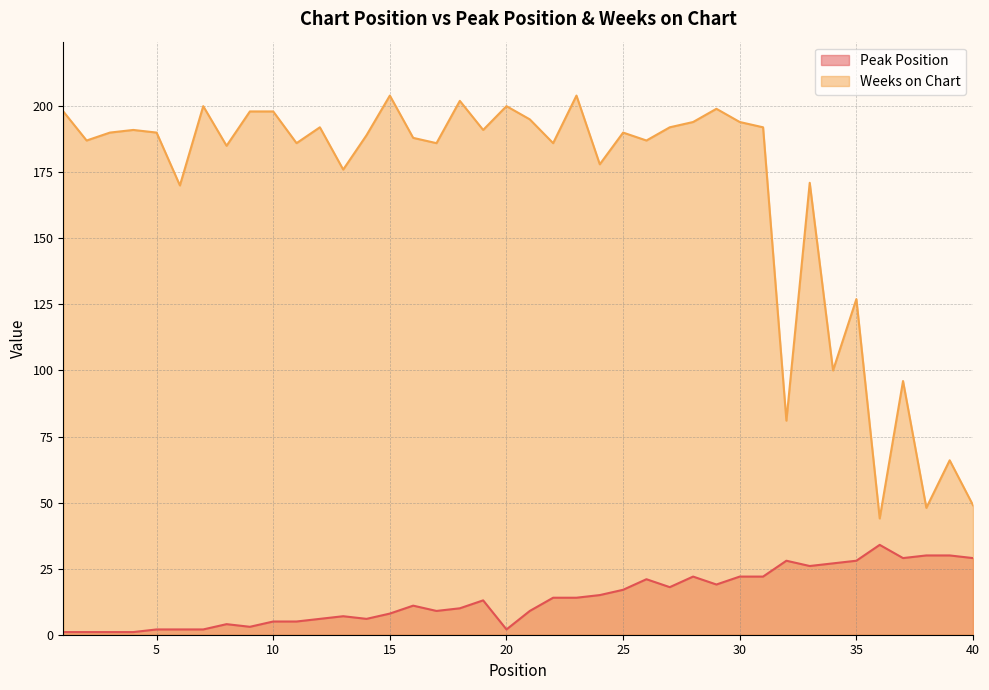

What are all the series names shown in the legend?

Peak Position, Weeks on Chart